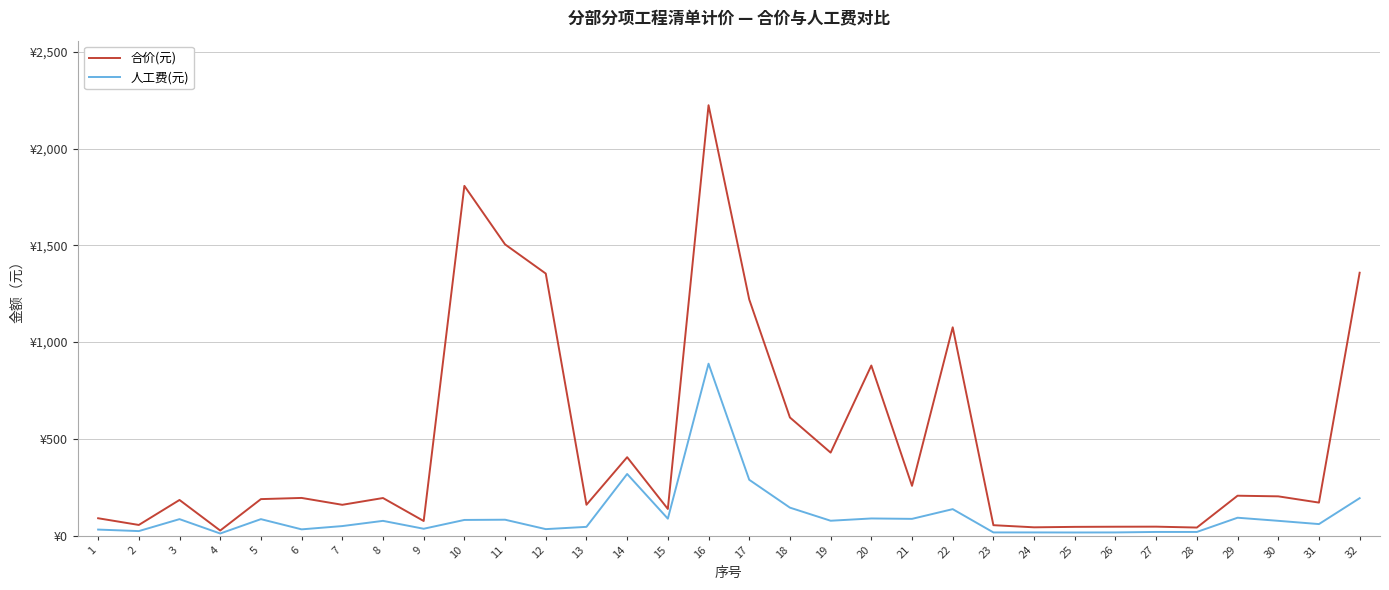

What is the difference between the maximum and minimum values in the 人工费(元) series?

877.7